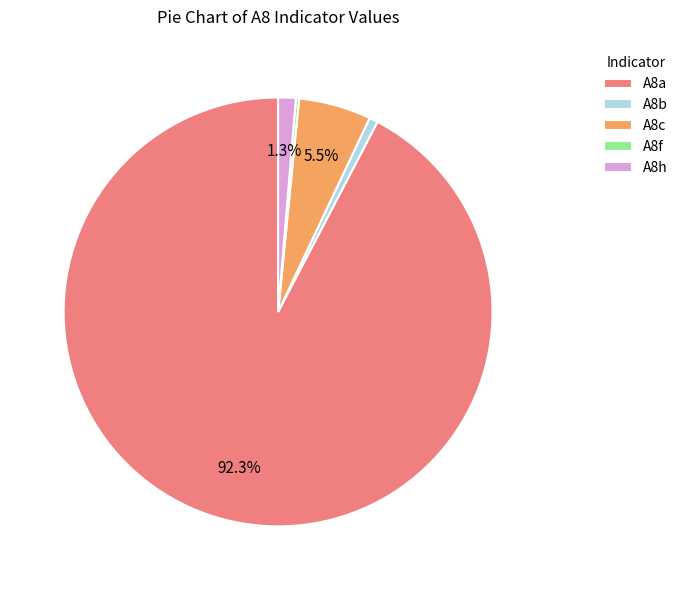

Which category has the biggest portion of the pie?

A8a